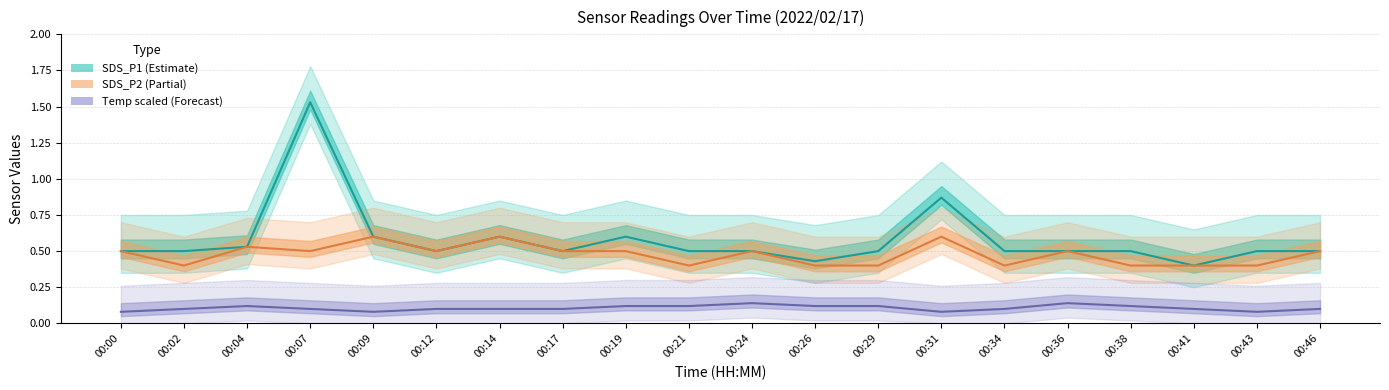

Rank the categories by SDS_P1 (Estimate) value from lowest to highest.

00:41, 00:26, 00:00, 00:02, 00:12, 00:17, 00:21, 00:24, 00:29, 00:34, 00:36, 00:38, 00:43, 00:46, 00:04, 00:09, 00:14, 00:19, 00:31, 00:07